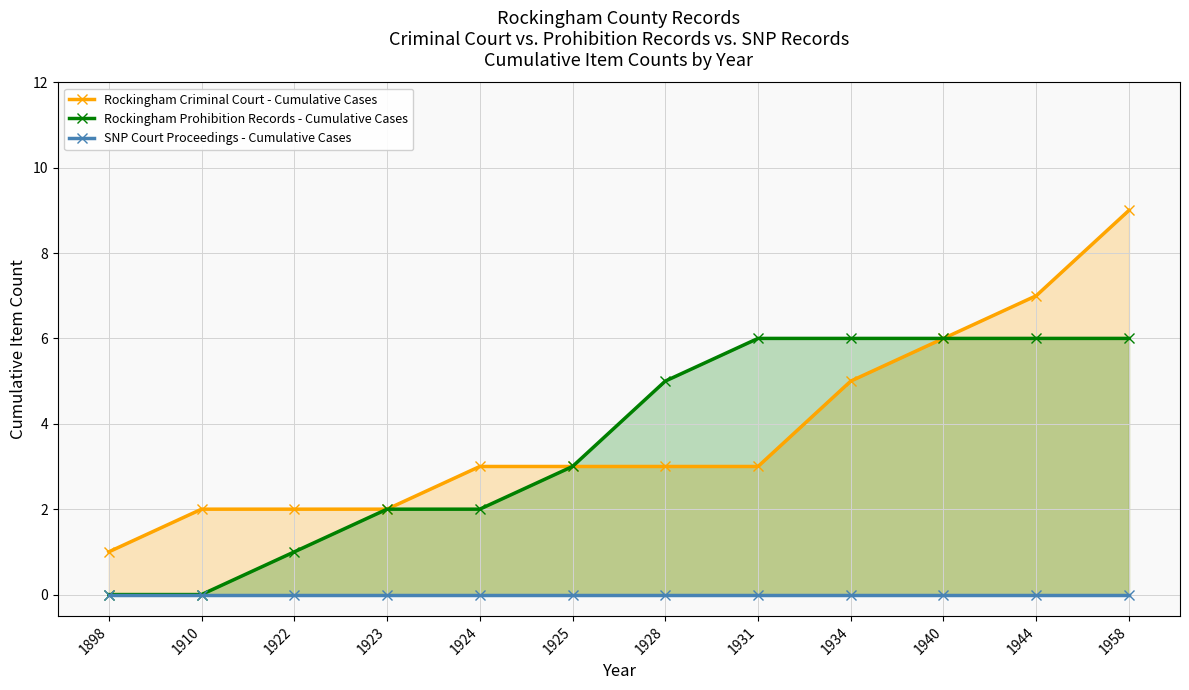

How many distinct data groups are displayed?

3